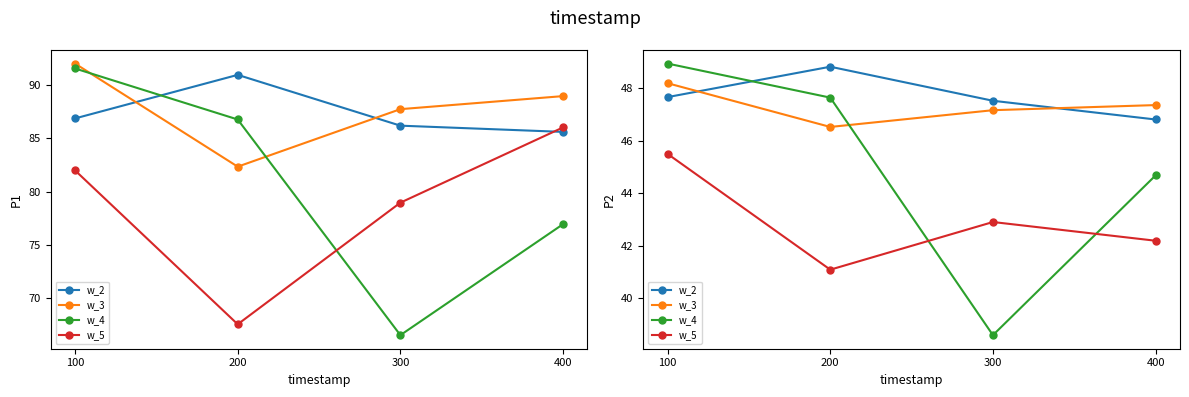

At how many categories does at least one series exceed 41?

4